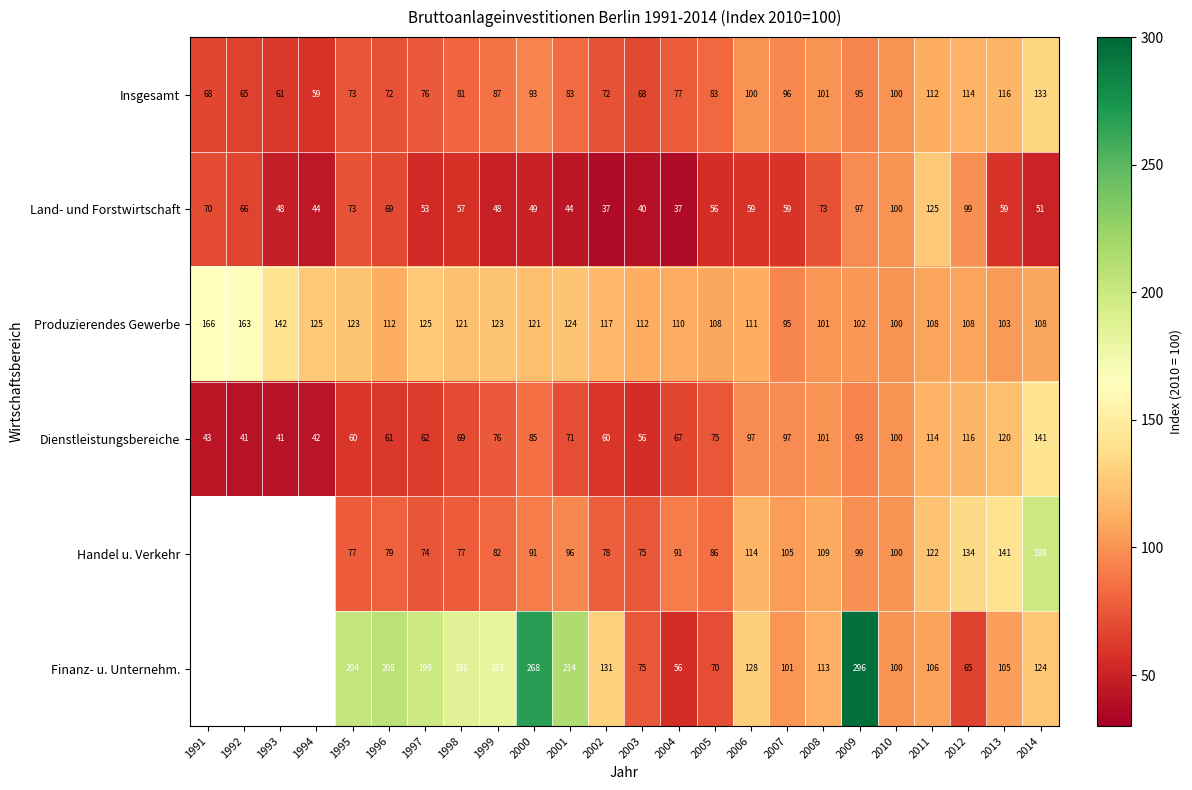

Between 1998 and 2001, which series saw the biggest shift?

Finanz- u. Unternehm.